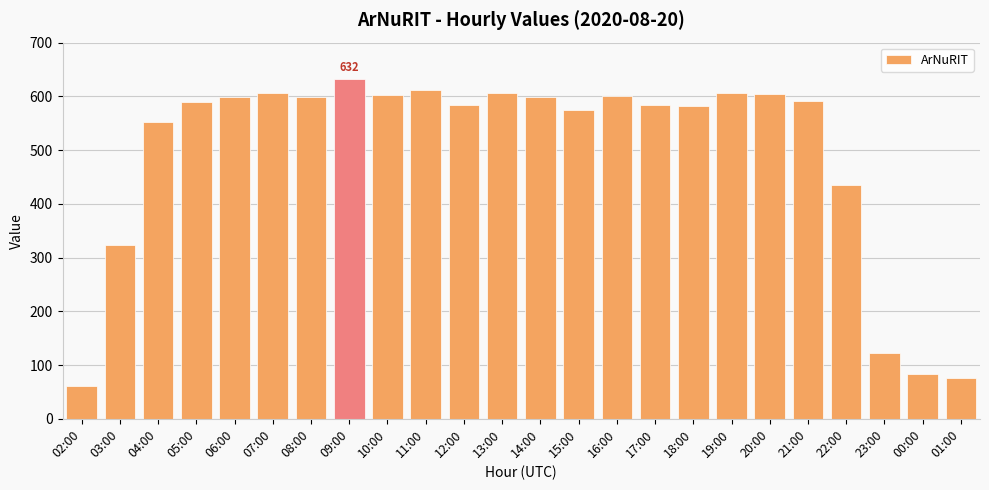

Between 00:00 and 11:00, which is larger?

11:00